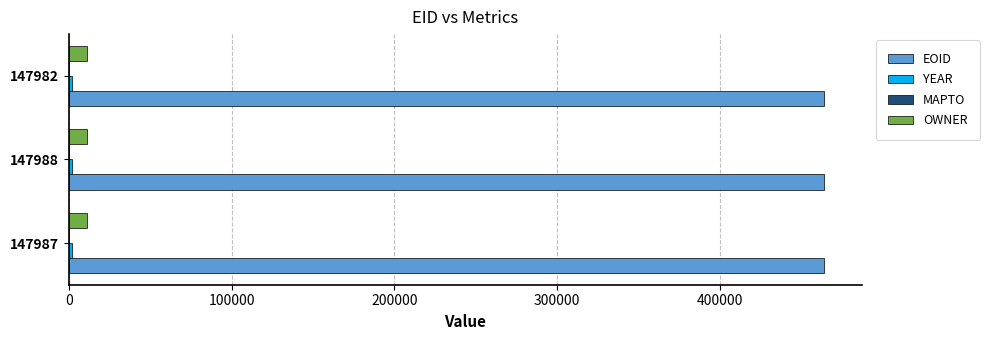

The EOID series shows 463807 at 147988. True or false?

True